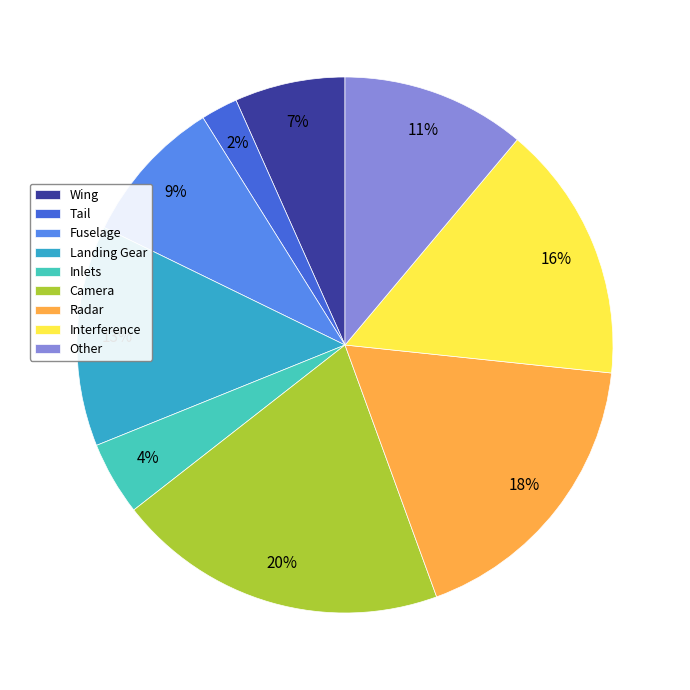

How many segments does this pie chart have?

9